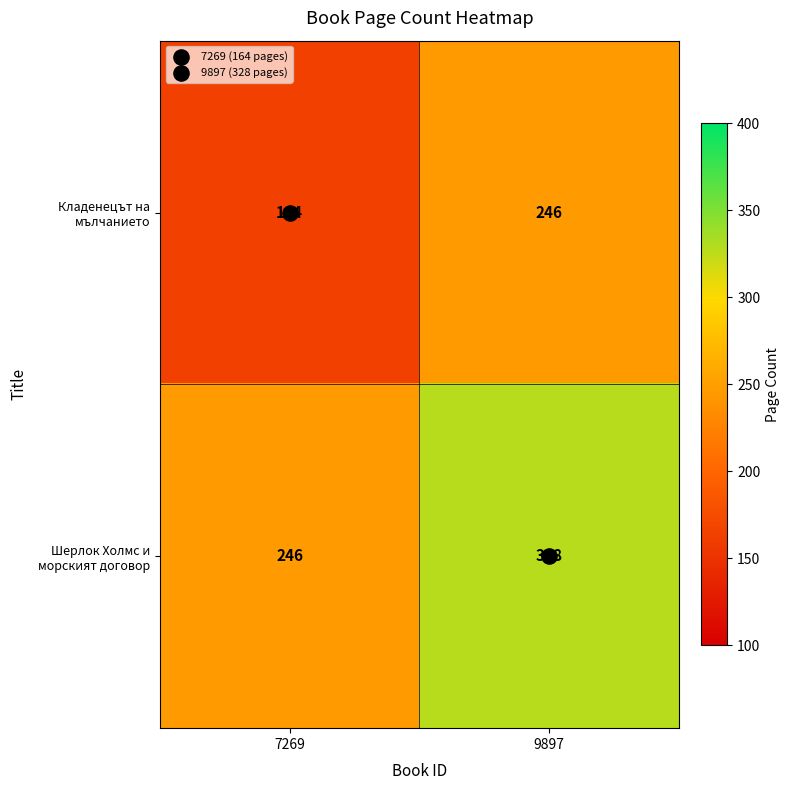

What is the smallest value displayed?

164